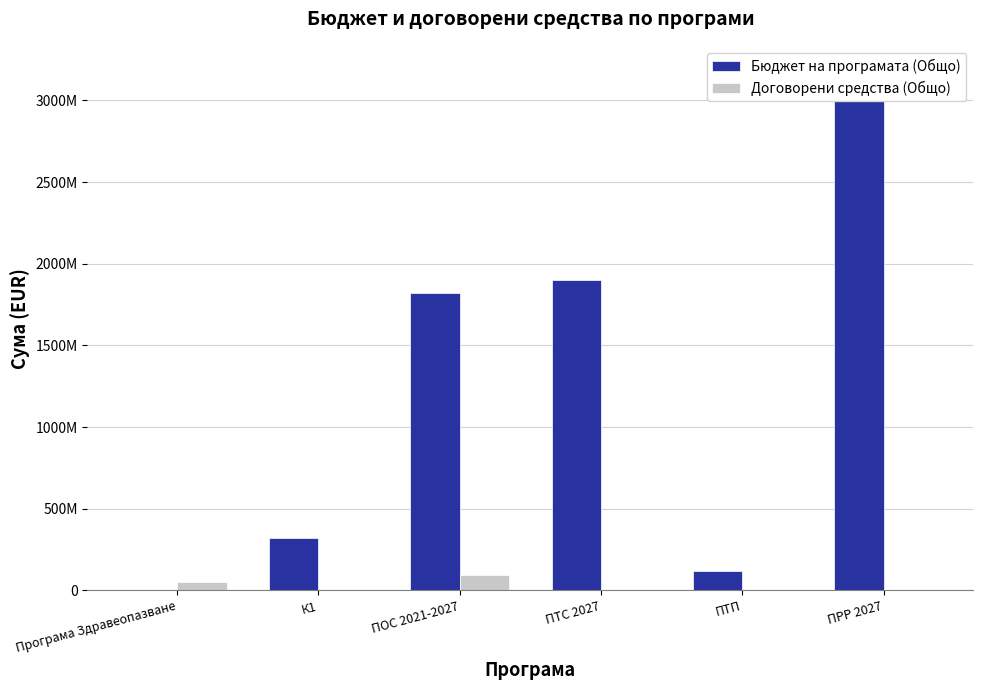

What are all the series names shown in the legend?

Бюджет на програмата (Общо), Договорени средства (Общо)